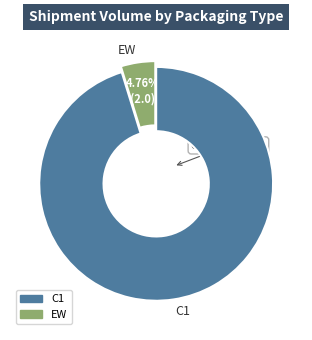

To the nearest percent, what portion does EW represent?

5%